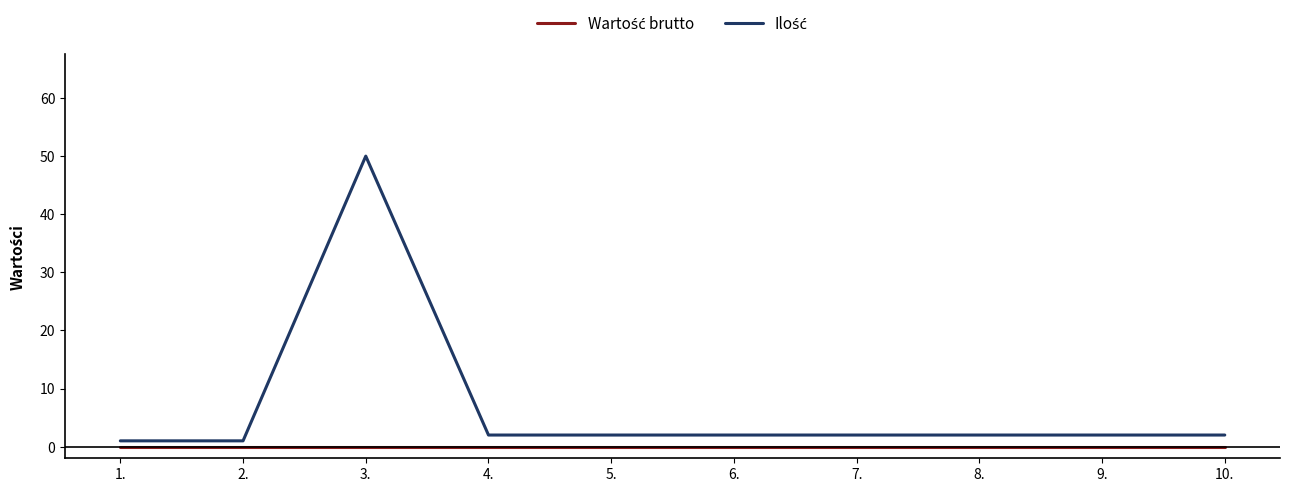

What position from the left is 3.?

3